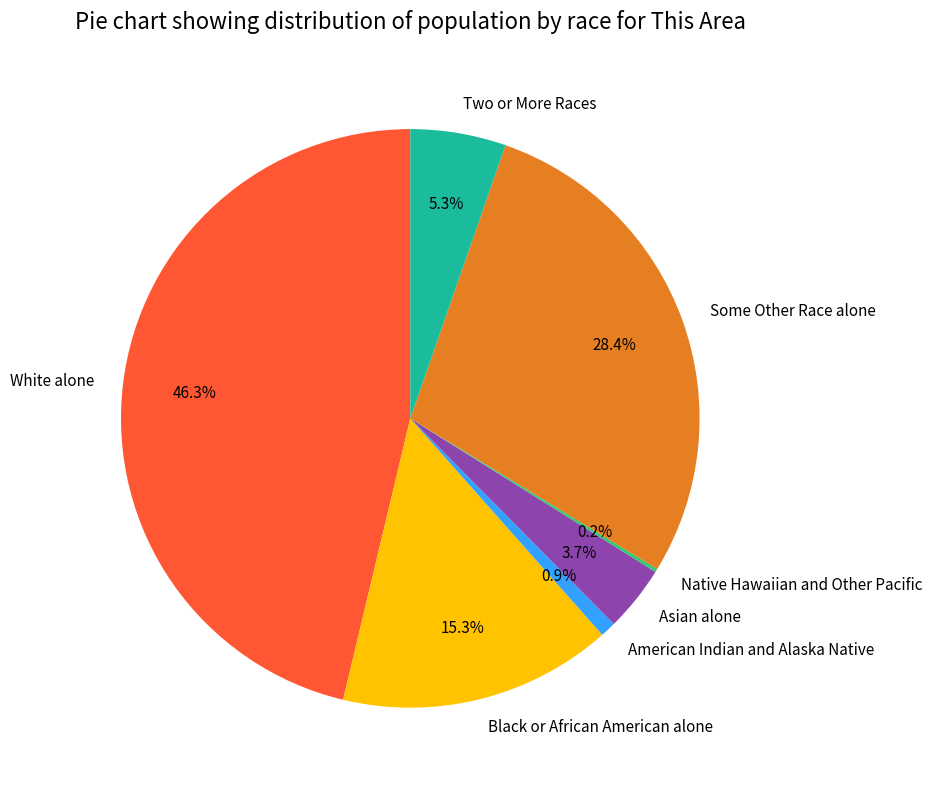

What percentage is the Two or More Races slice, to the nearest percent?

5%